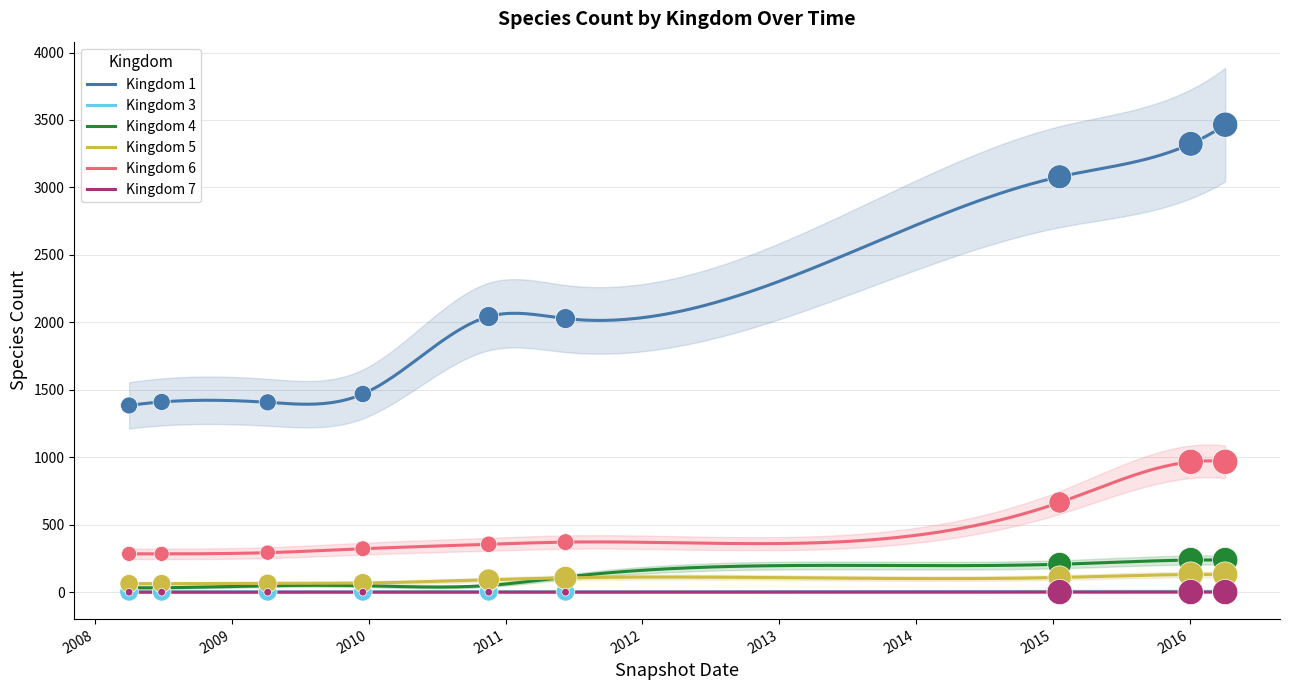

True or false: Kingdom 1 and Kingdom 6 intersect in this chart.

False